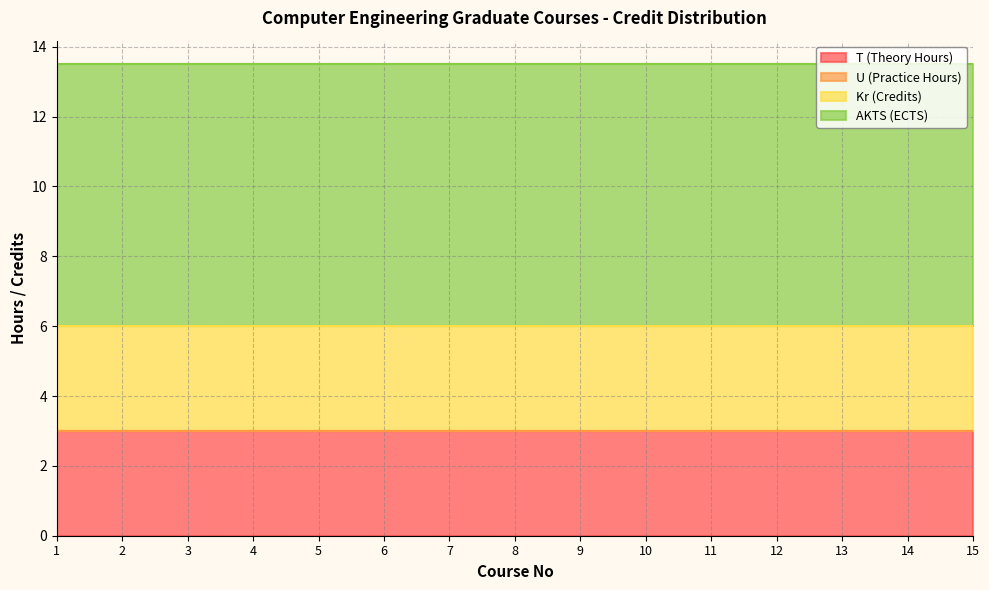

Reading right to left, transcribe all the data shown in this chart.

T (Theory Hours): 15=3.0	14=3.0	13=3.0	12=3.0	11=3.0	10=3.0	9=3.0	8=3.0	7=3.0	6=3.0	5=3.0	4=3.0	3=3.0	2=3.0	1=3.0
U (Practice Hours): 15=0.0	14=0.0	13=0.0	12=0.0	11=0.0	10=0.0	9=0.0	8=0.0	7=0.0	6=0.0	5=0.0	4=0.0	3=0.0	2=0.0	1=0.0
Kr (Credits): 15=3.0	14=3.0	13=3.0	12=3.0	11=3.0	10=3.0	9=3.0	8=3.0	7=3.0	6=3.0	5=3.0	4=3.0	3=3.0	2=3.0	1=3.0
AKTS (ECTS): 15=7.5	14=7.5	13=7.5	12=7.5	11=7.5	10=7.5	9=7.5	8=7.5	7=7.5	6=7.5	5=7.5	4=7.5	3=7.5	2=7.5	1=7.5